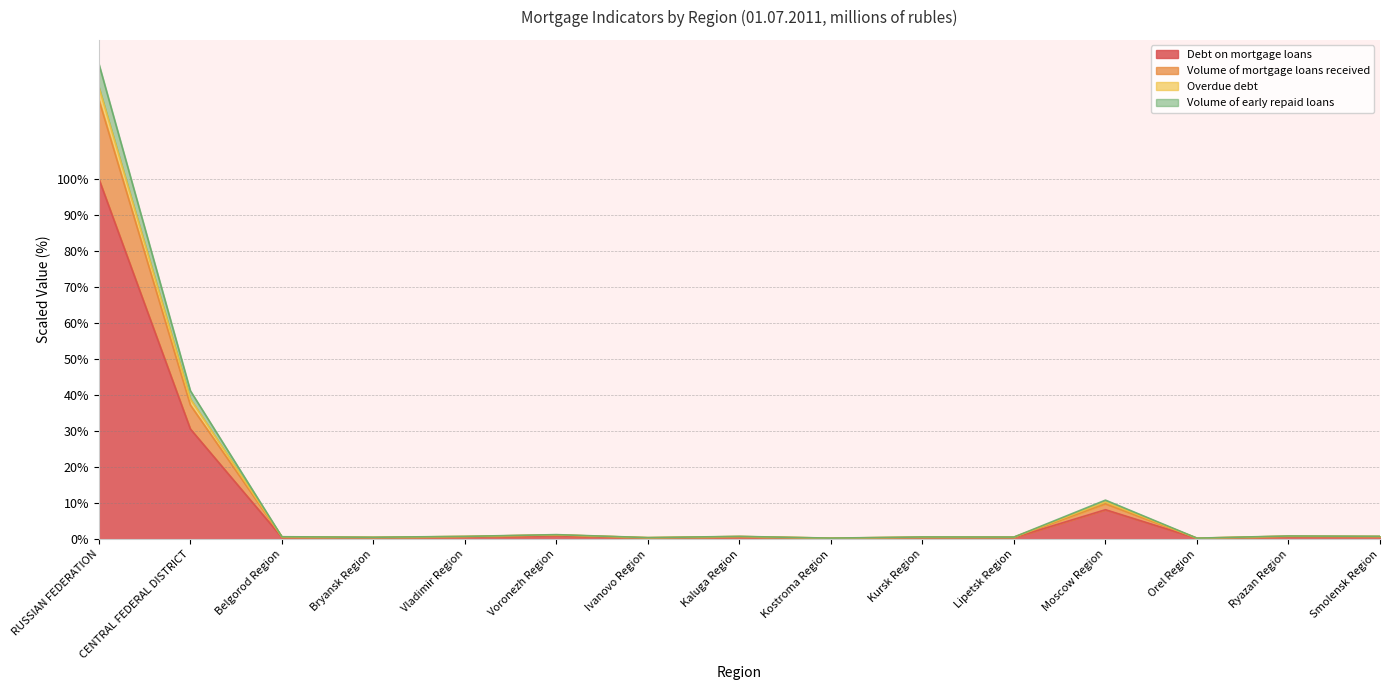

What position from the left is Kursk Region?

10